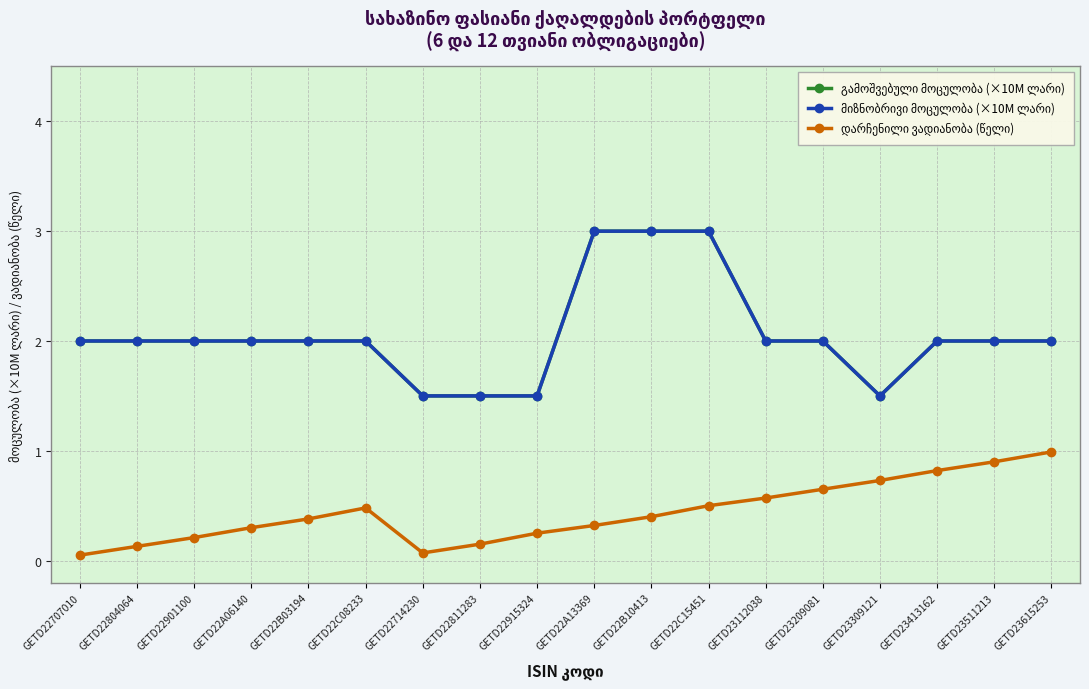

What position from the left is GETD23413162?

16